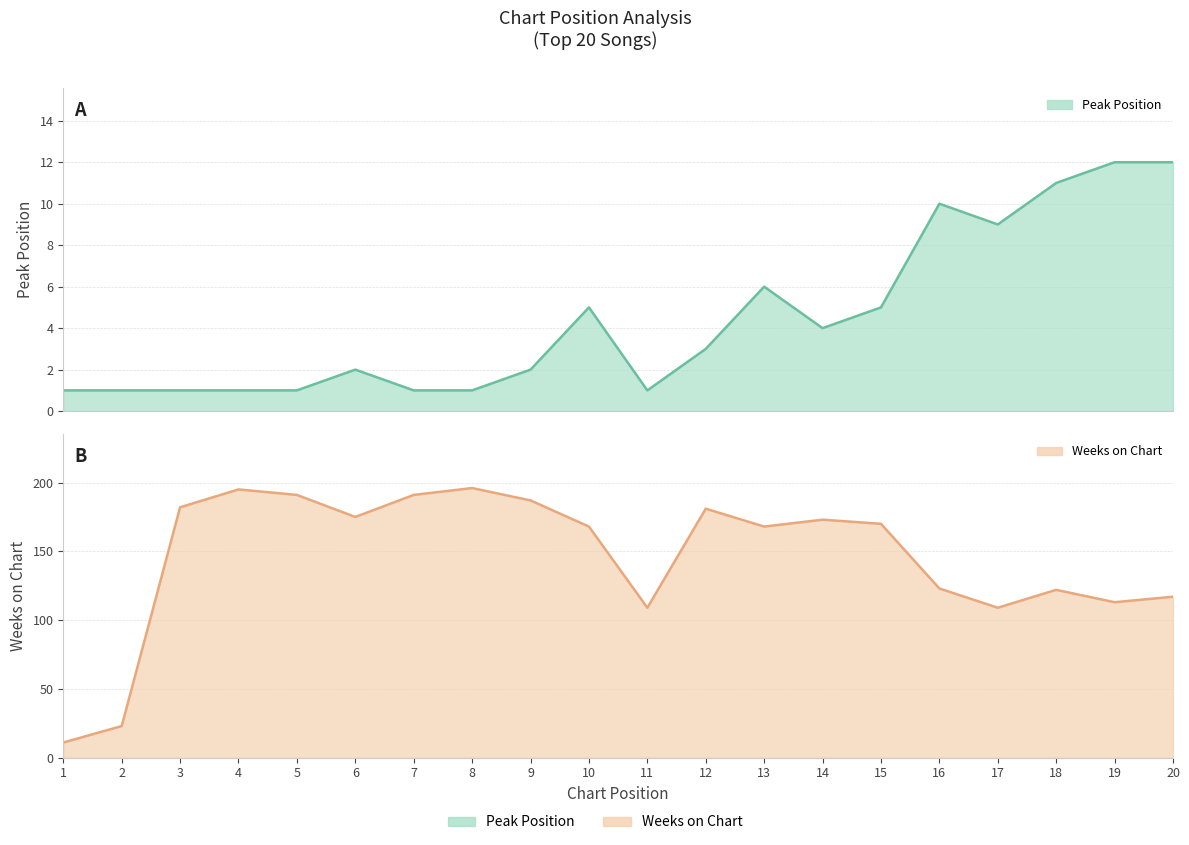

True or false: Peak Position has more than 1 interior local peaks.

True